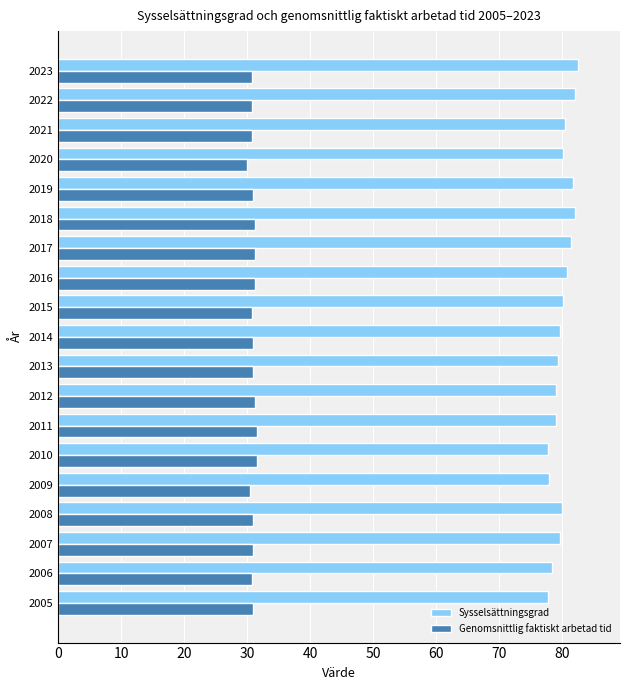

What is the difference between the second highest and second lowest values in the Genomsnittlig faktiskt arbetad tid series?

1.0